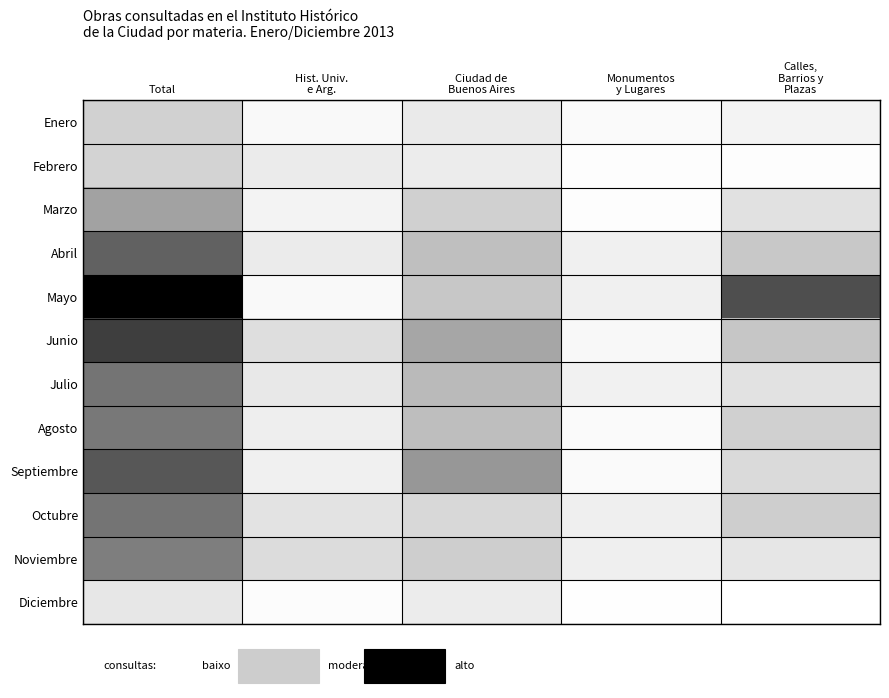

Which series has the widest spread of values?

Mayo